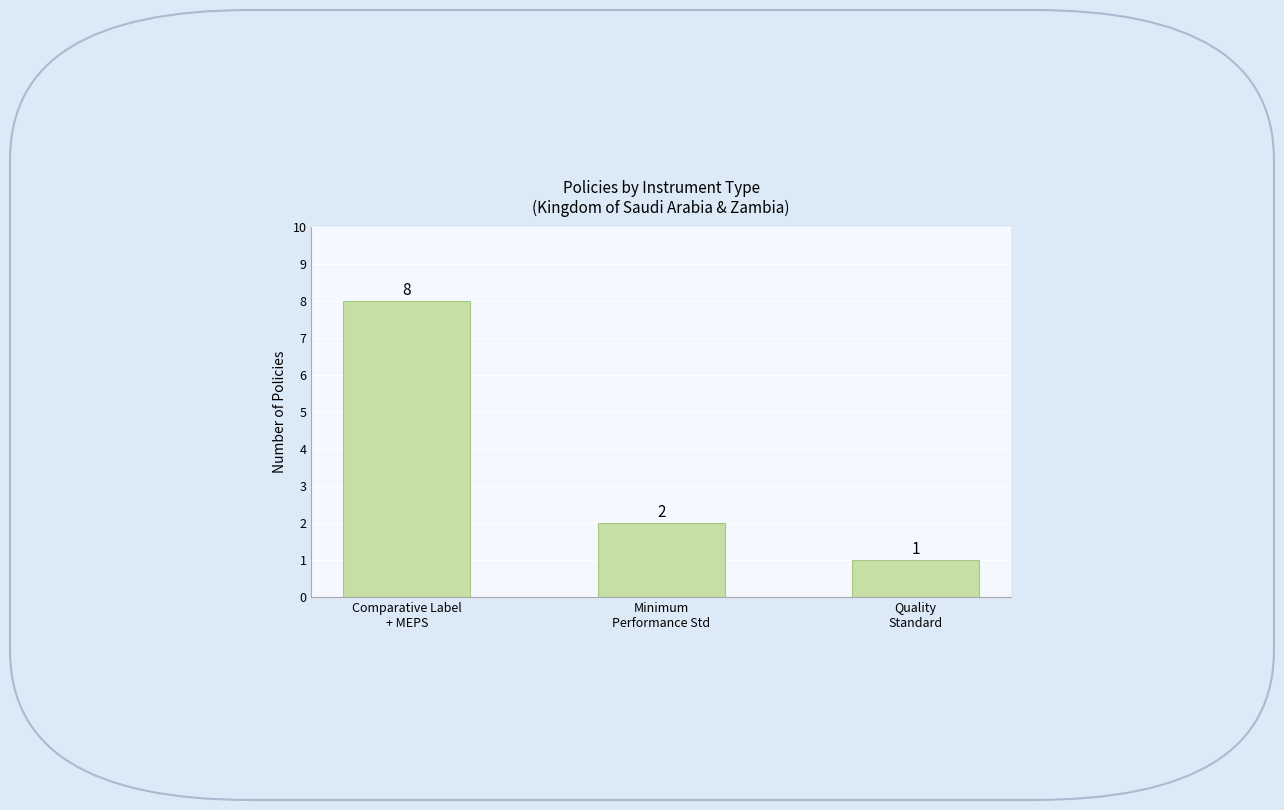

What is the average value?

4